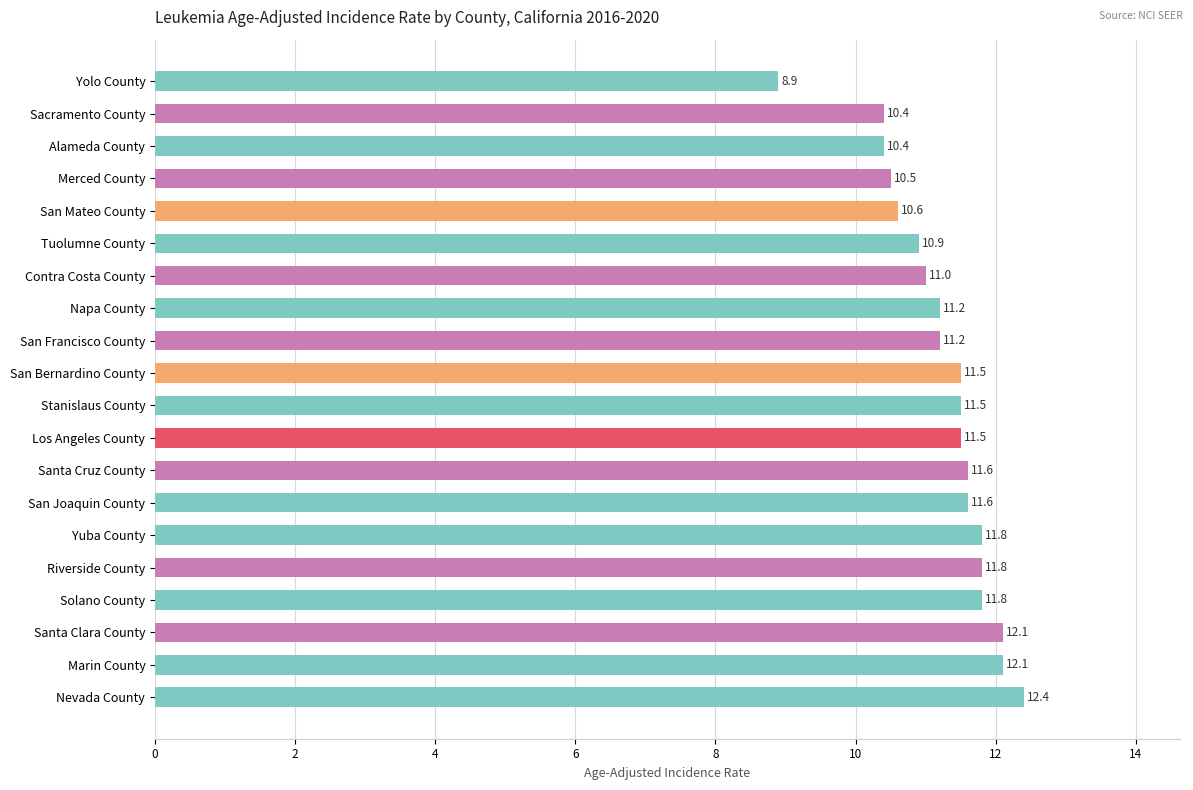

True or false: the data shows 18.9 at Napa County.

False